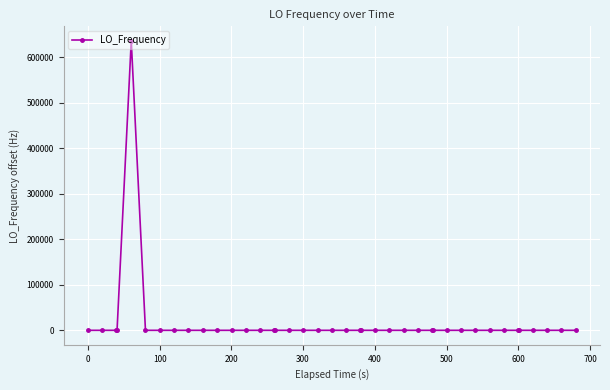

Is this an area chart (filled region under the line)?

No